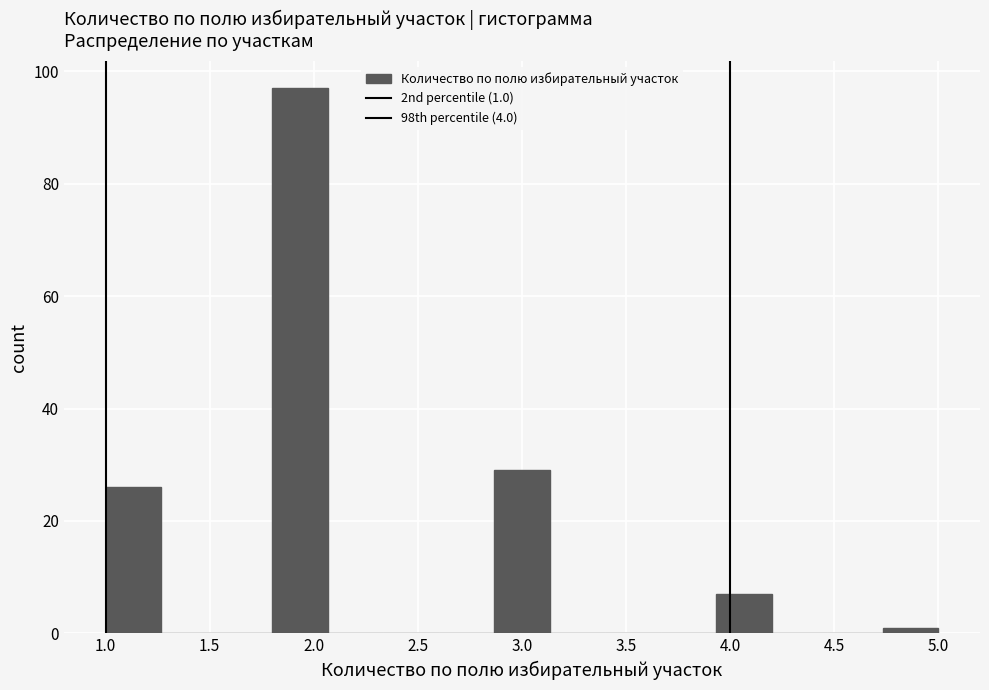

Over which range of the x-axis is the bar tallest?

1.80 to 2.05